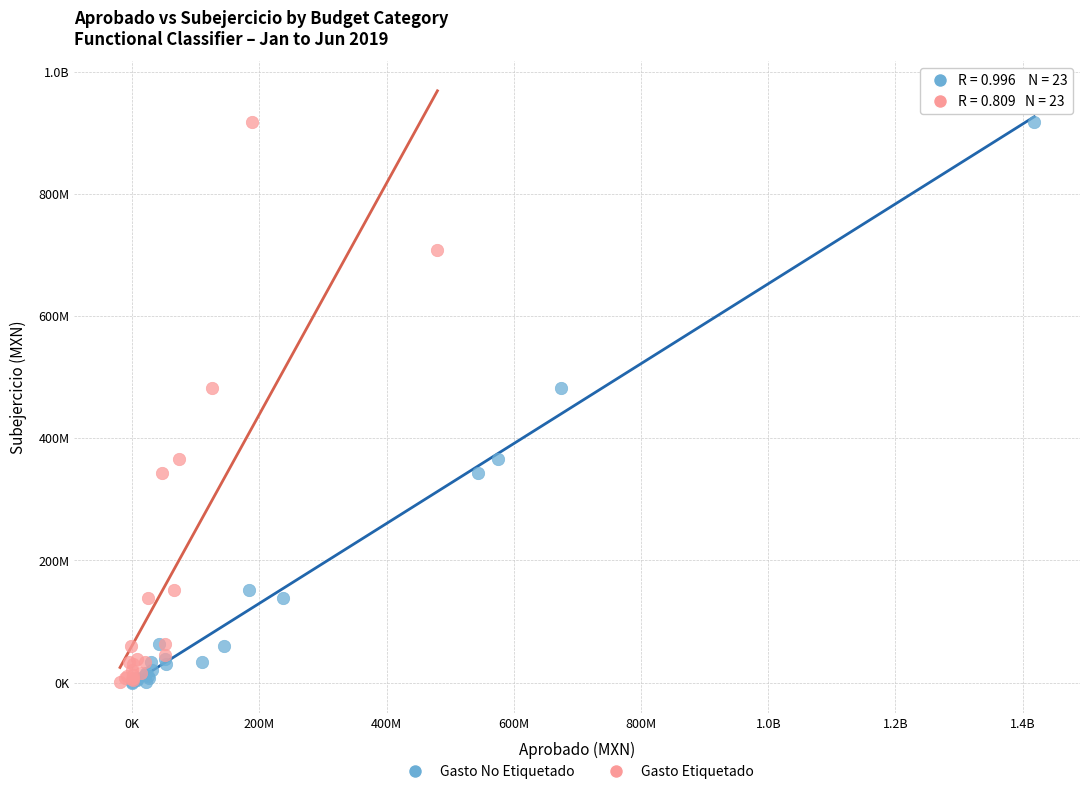

What are all the series names shown in the legend?

Gasto No Etiquetado, Gasto Etiquetado